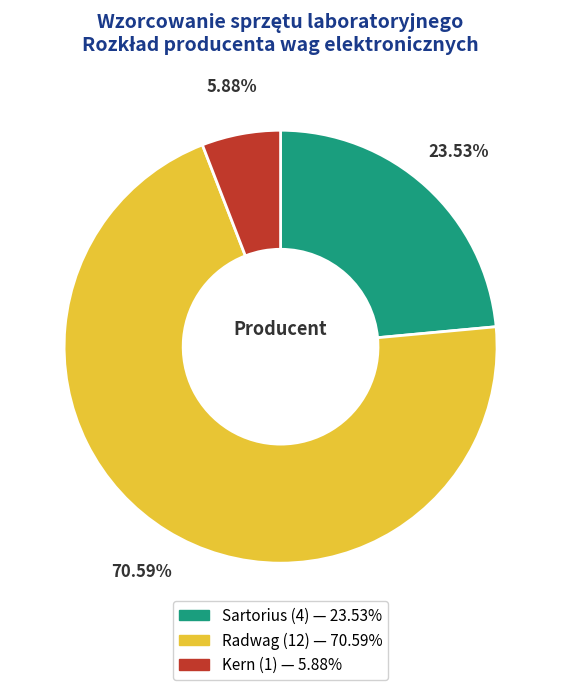

Which has a higher value, Kern or Radwag?

Radwag